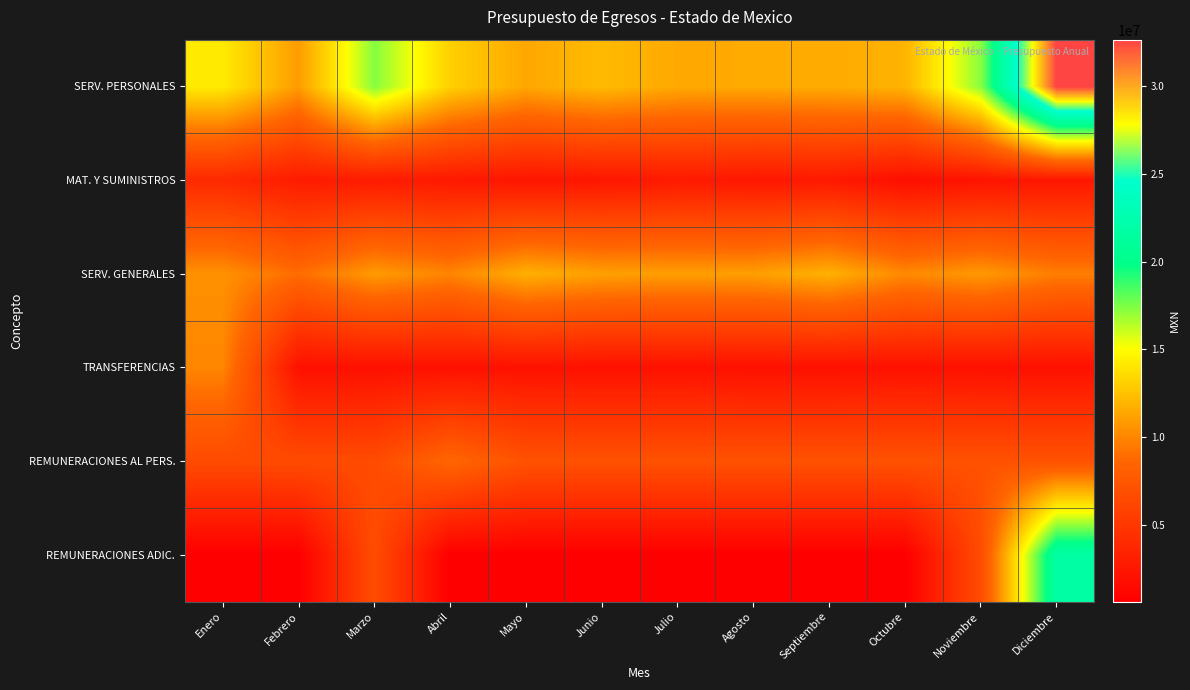

Reading left to right, list all the values displayed in this chart.

SERV. PERSONALES: Enero=14240226	Febrero=10936405	Marzo=17333860	Abril=13122032	Mayo=11407041	Junio=12231237	Julio=11484946	Agosto=11523558	Septiembre=11550619	Octubre=11912676	Noviembre=17289232	Diciembre=32652325
MAT. Y SUMINISTROS: Enero=3922010	Febrero=2855855	Marzo=2816600	Abril=2652900	Mayo=2350100	Junio=2446900	Julio=2743400	Agosto=2483400	Septiembre=2692400	Octubre=1846900	Noviembre=2216400	Diciembre=2473200
SERV. GENERALES: Enero=10515600	Febrero=8928950	Marzo=10889950	Abril=9978450	Mayo=11776050	Junio=11094950	Julio=11017450	Agosto=11060950	Septiembre=11808650	Octubre=10160950	Noviembre=10817150	Diciembre=9701950
TRANSFERENCIAS: Enero=10002253	Febrero=2000000	Marzo=2000000	Abril=2055429	Mayo=2052429	Junio=2056429	Julio=2065429	Agosto=2000000	Septiembre=2000000	Octubre=2067870	Noviembre=2009870	Diciembre=2009870
REMUNERACIONES AL PERS.: Enero=6552881	Febrero=6552881	Marzo=6552881	Abril=8649009	Mayo=7076462	Junio=7076462	Julio=7076462	Agosto=7076462	Septiembre=7076462	Octubre=7076462	Noviembre=7076462	Diciembre=7076462
REMUNERACIONES ADIC.: Enero=630332	Febrero=630332	Marzo=6679522	Abril=630332	Mayo=630332	Junio=630332	Julio=630332	Agosto=630332	Septiembre=630332	Octubre=630332	Noviembre=6679522	Diciembre=21801996